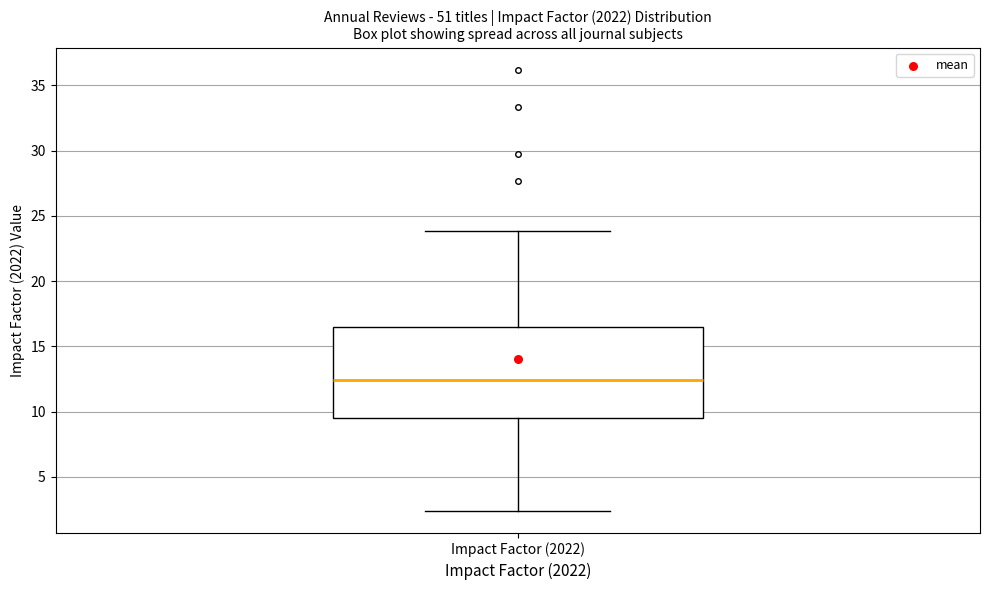

Read this box plot against the y-axis: the position of the median line, the range covered by the box, and the ends of both whiskers. The values are not printed on the chart, so give them approximately, as read against the axis.

median 12.5, box 9.5 to 16.5, whiskers 2.5 to 24.0